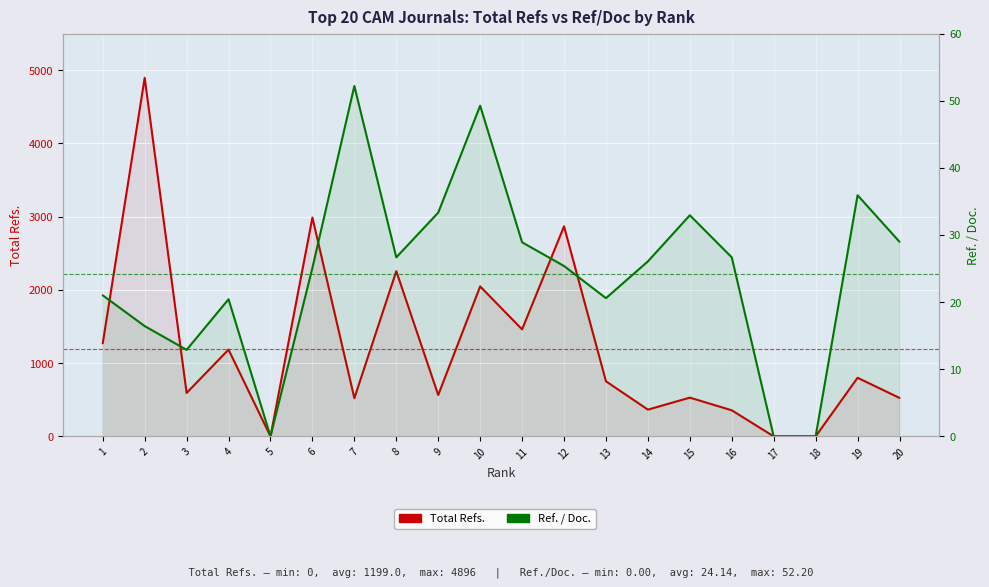

How many data points in Total Refs. are less than 752?

10